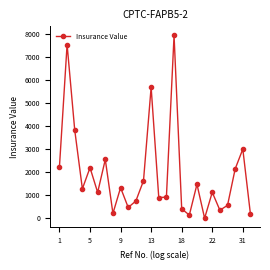

What is the greatest value displayed?

7950.0